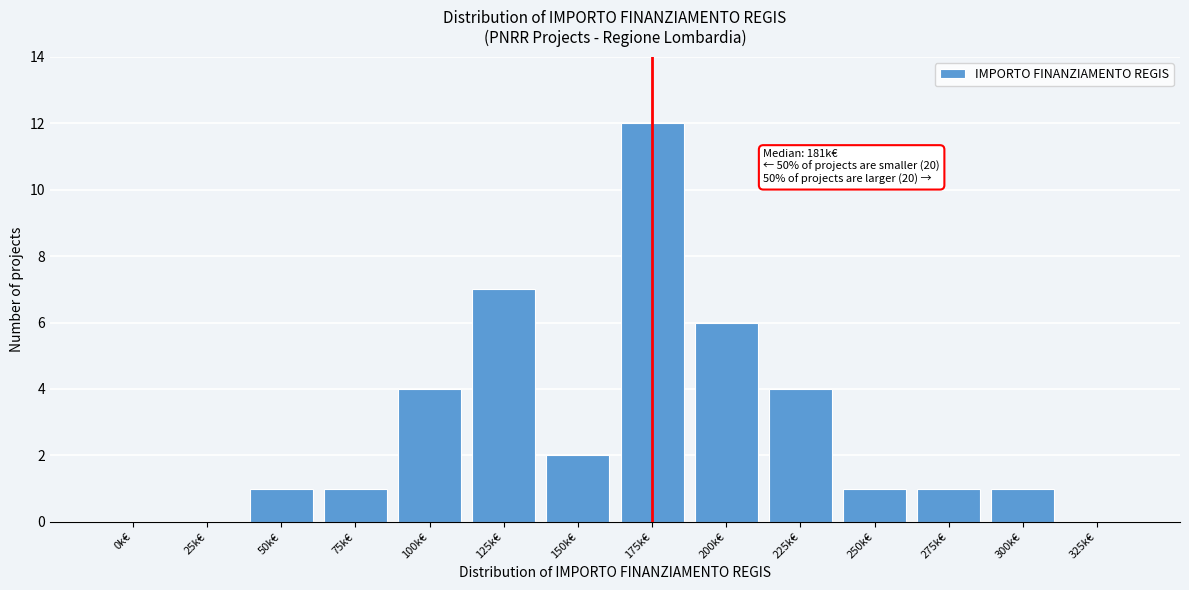

Reading left to right, what are all the values shown in this chart?

0k€=0	25k€=0	50k€=1	75k€=1	100k€=4	125k€=7	150k€=2	175k€=12	200k€=6	225k€=4	250k€=1	275k€=1	300k€=1	325k€=0